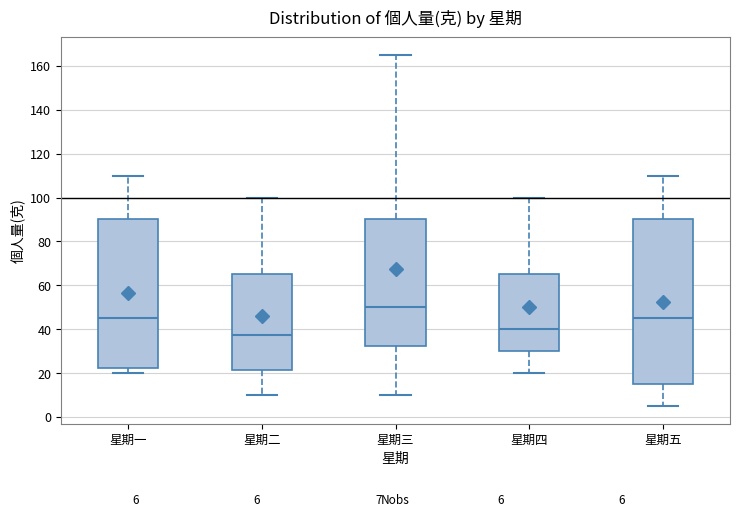

Comparing the boxes themselves (not the whiskers), which one is the tallest?

星期五